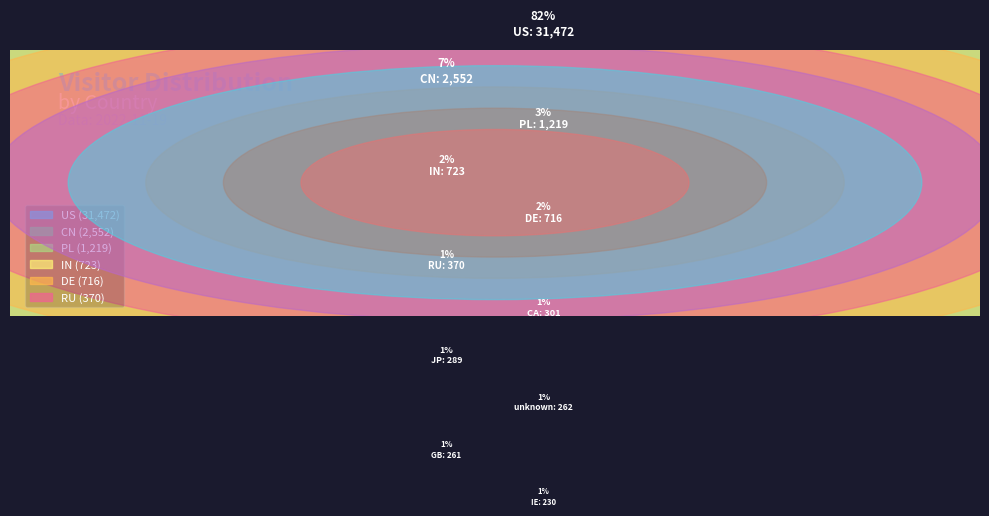

How much of the chart is everything except JP?

99.2%